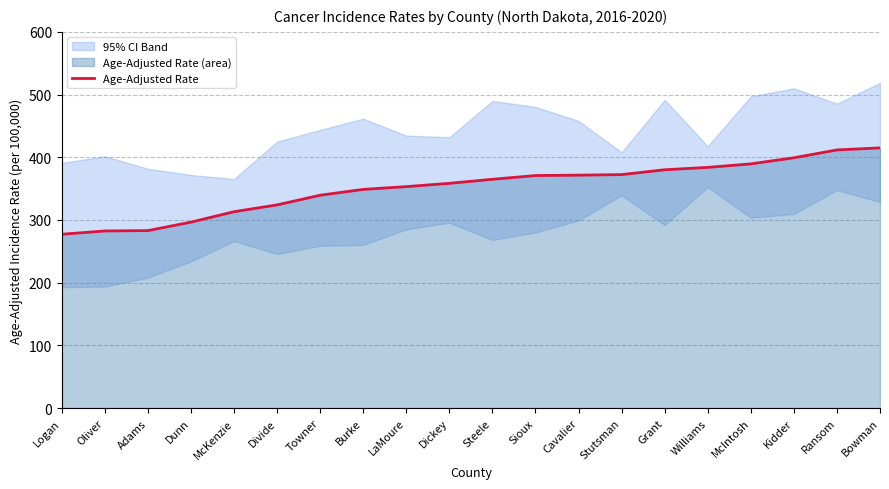

What is the approximate value at Bowman?

415.0